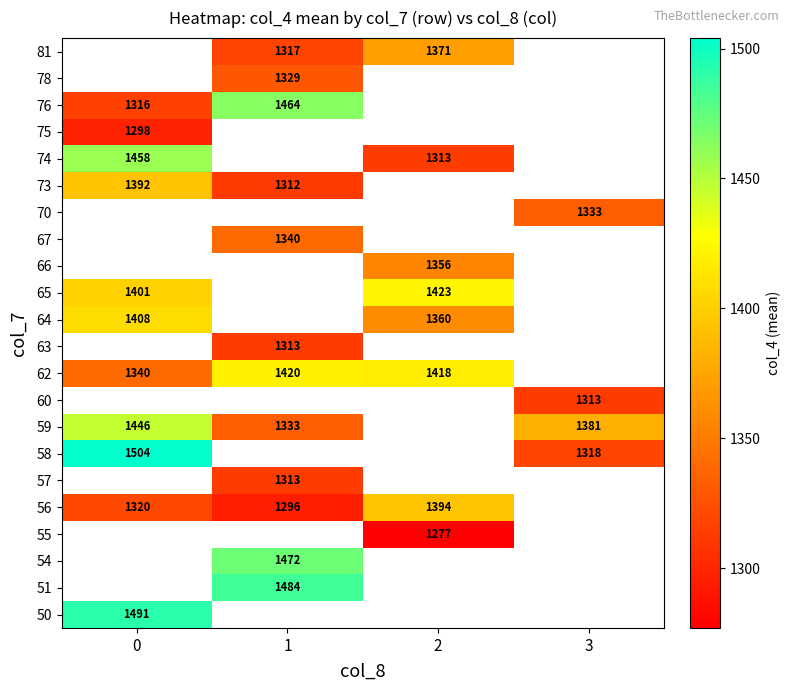

What is the minimum value shown in the chart?

1277.0